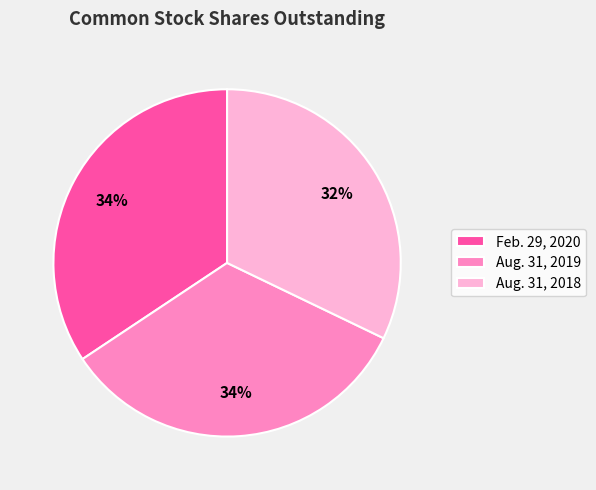

Which slice is the smallest?

Aug. 31, 2018